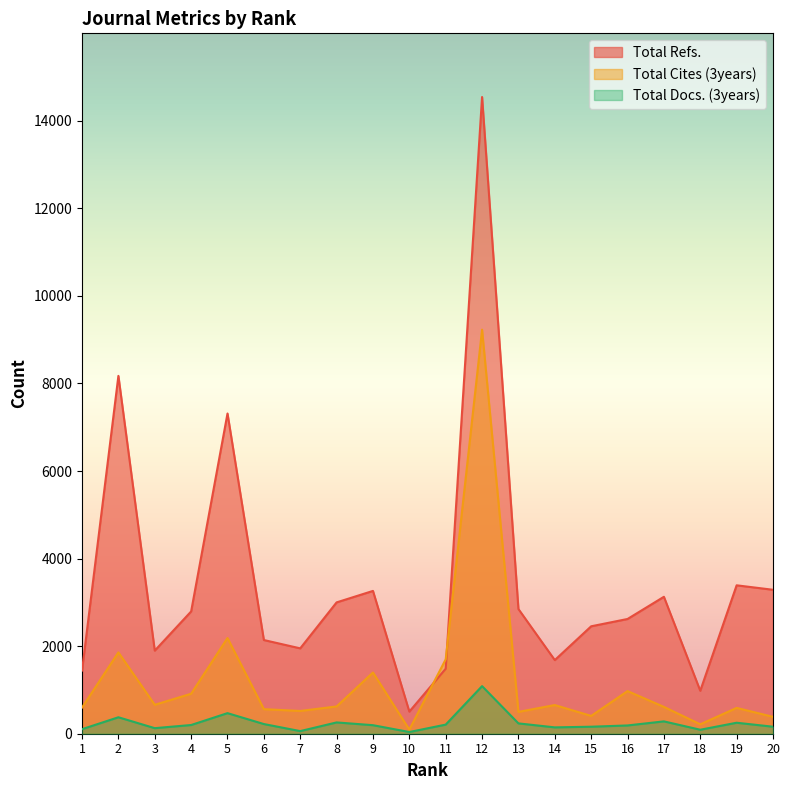

What is the value of the Total Refs. point at the 18th from the left?

981